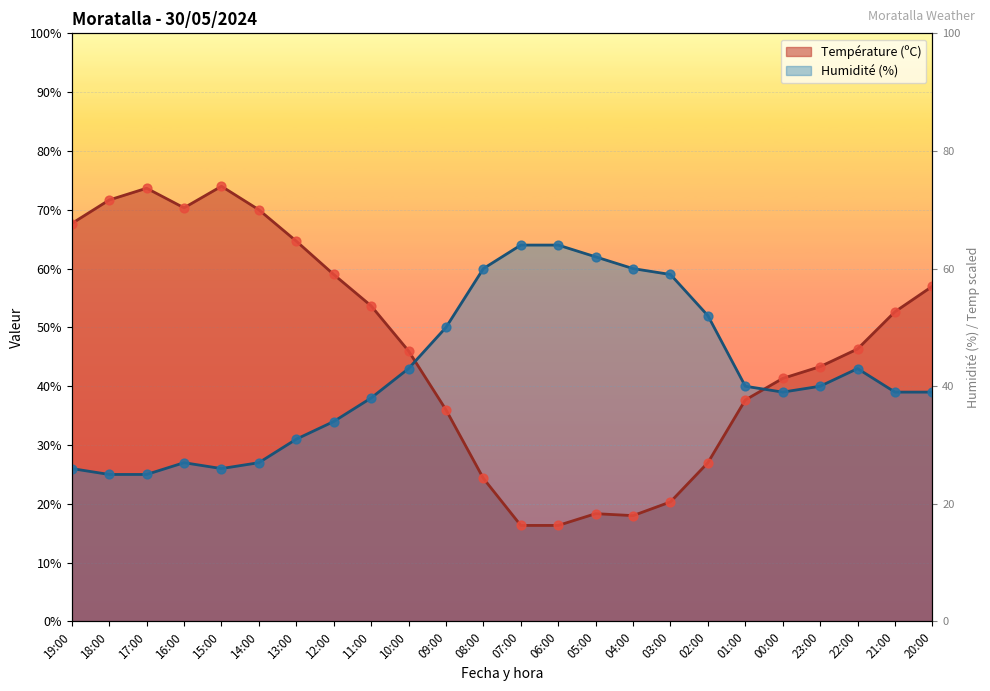

Which series contains the highest Y value?

Température (ºC)